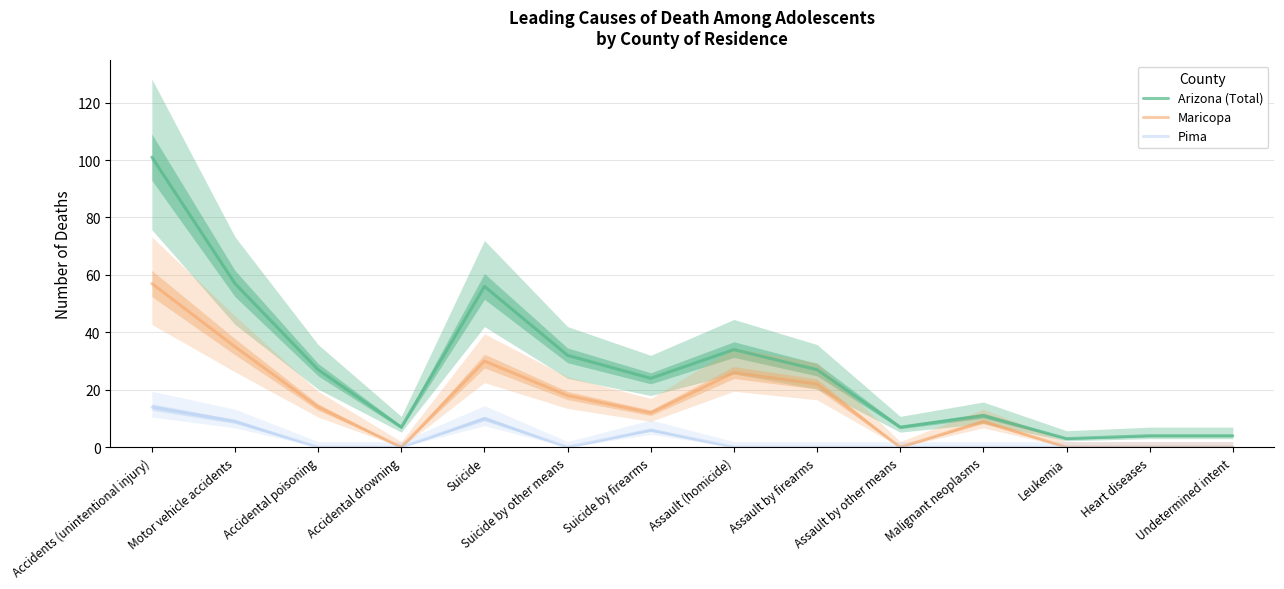

How many lines are shown in the chart?

3